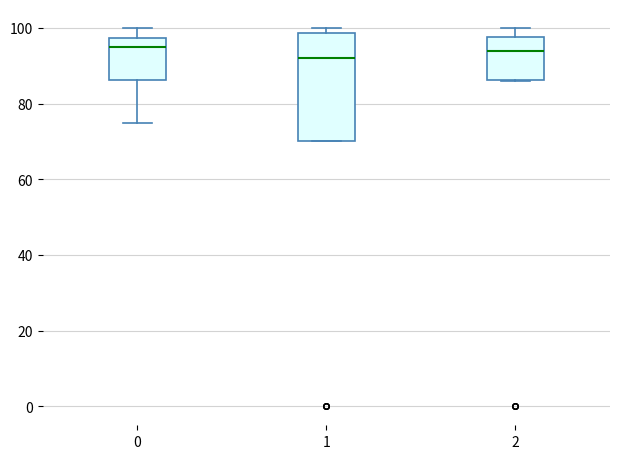

Reading left to right, transcribe this box plot: for each box, give where its median line is, the range the box spans, and where its two whiskers end, as read against the y-axis. The values are not printed on the chart, so give them approximately, as read against the axis.

0: median 96, box 86 to 98, whiskers 76 to 100
1: median 92, box 70 to 98, whiskers 70 to 100
2: median 94, box 86 to 98, whiskers 86 to 100